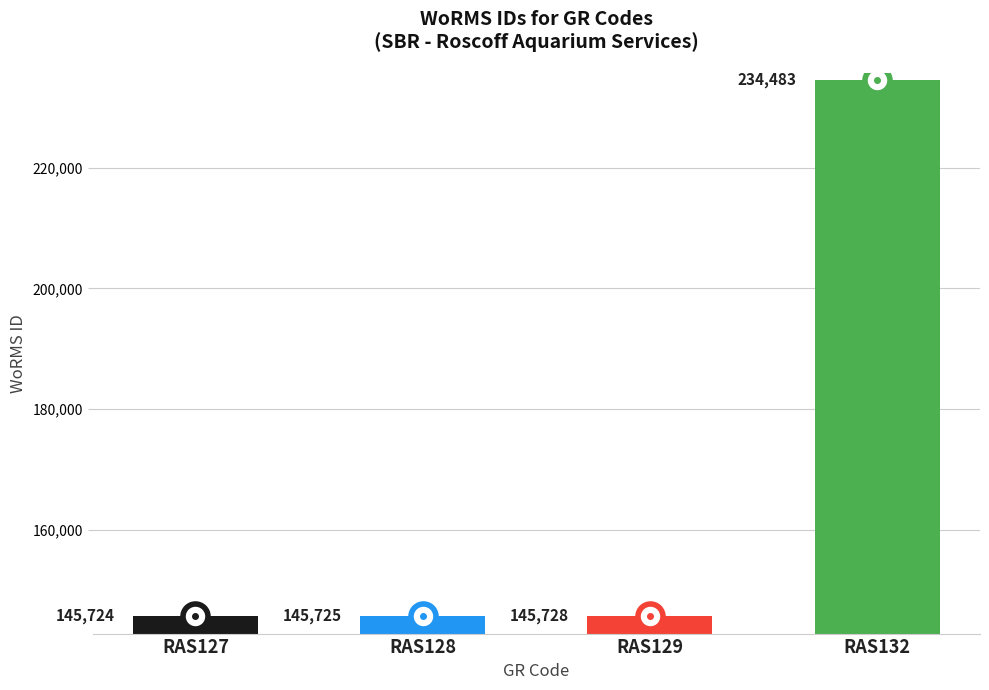

What is the maximum value shown in the chart?

234483